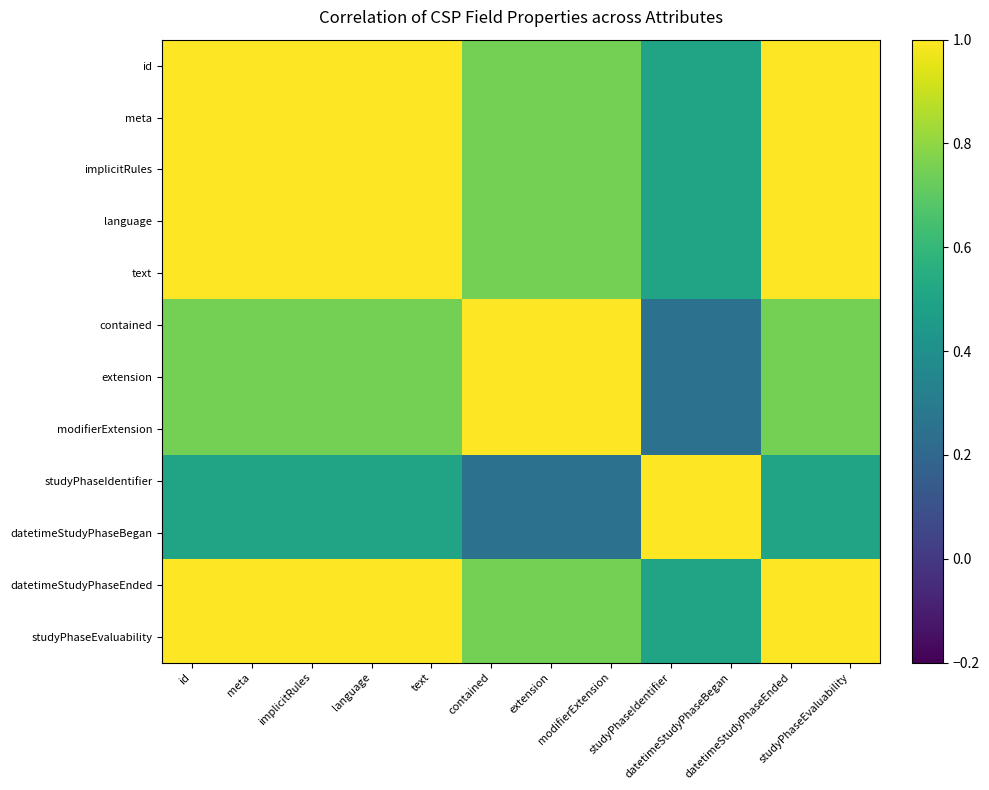

What is the total value across all series at modifierExtension?

8.8